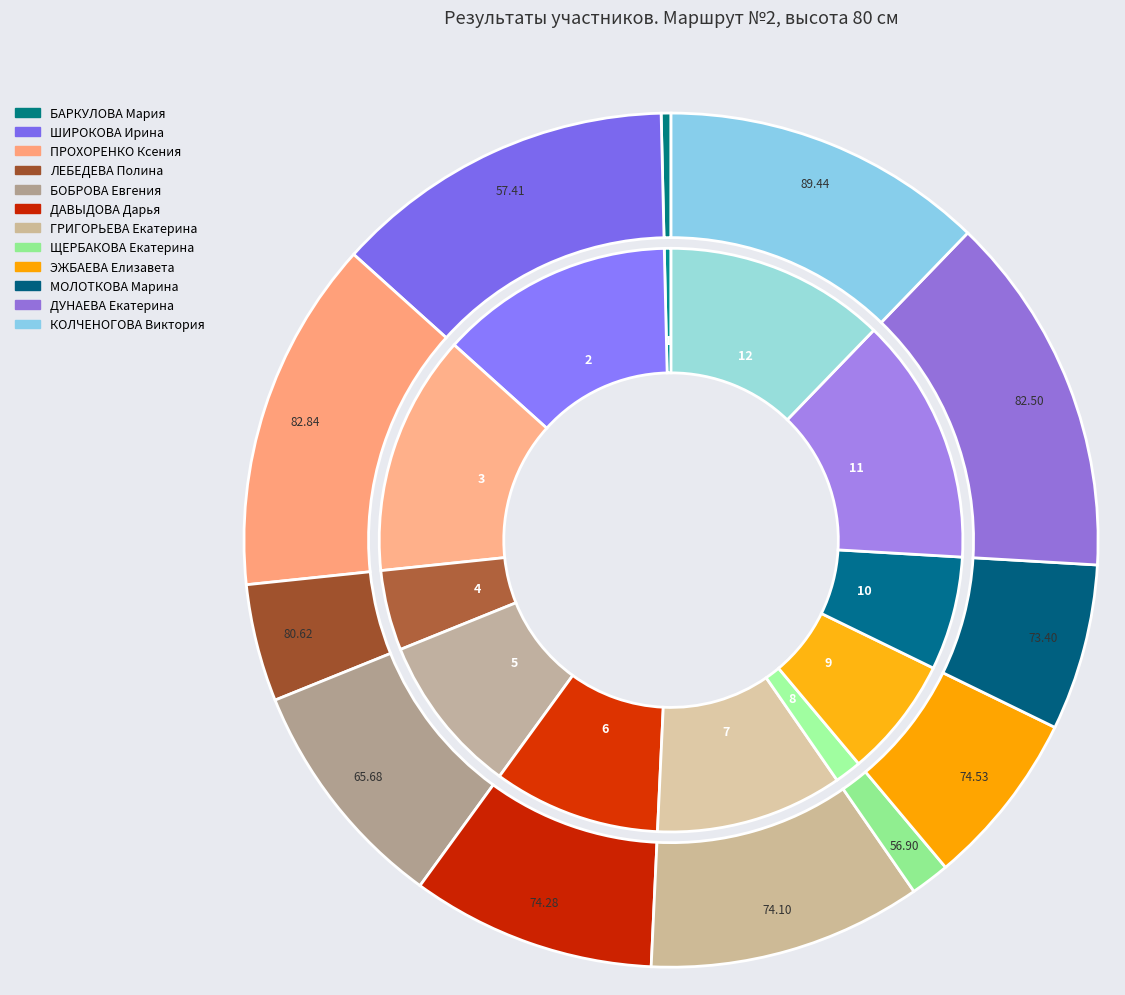

The ДАВЫДОВА Дарья slice represents 4% of the pie. True or false?

False